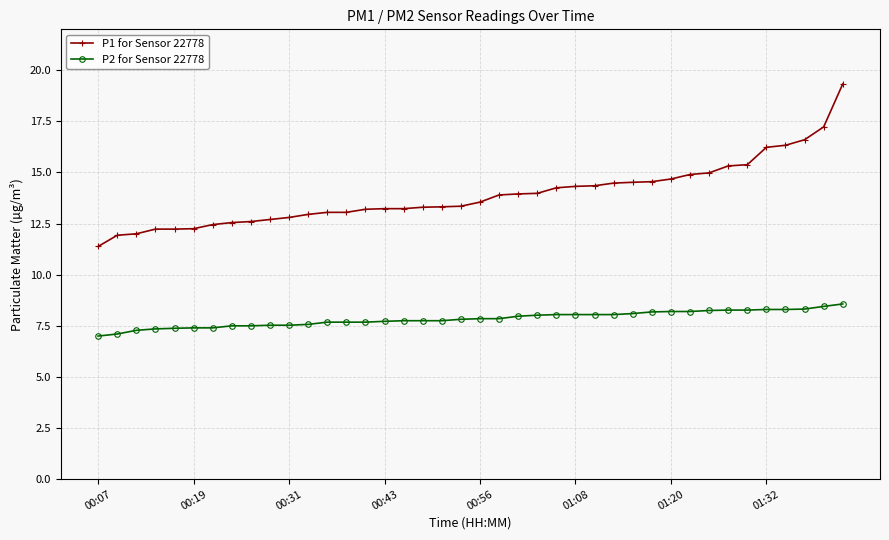

List the series in order of their peak value, highest first.

P1 for Sensor 22778, P2 for Sensor 22778